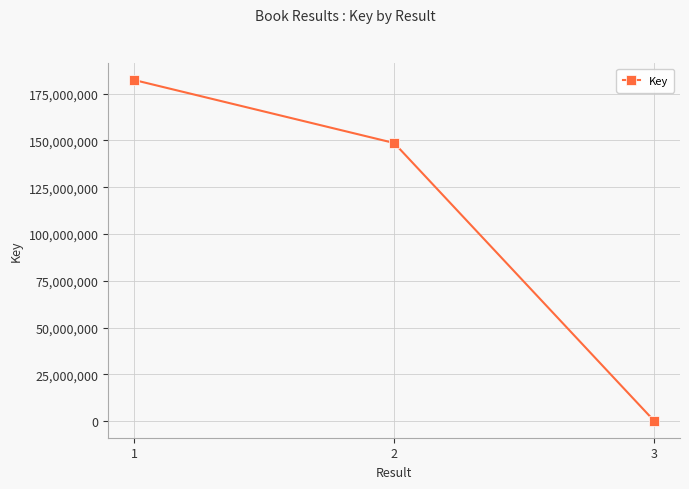

Reading left to right, list all the values displayed in this chart.

1=182197598	2=148575866	3=332040